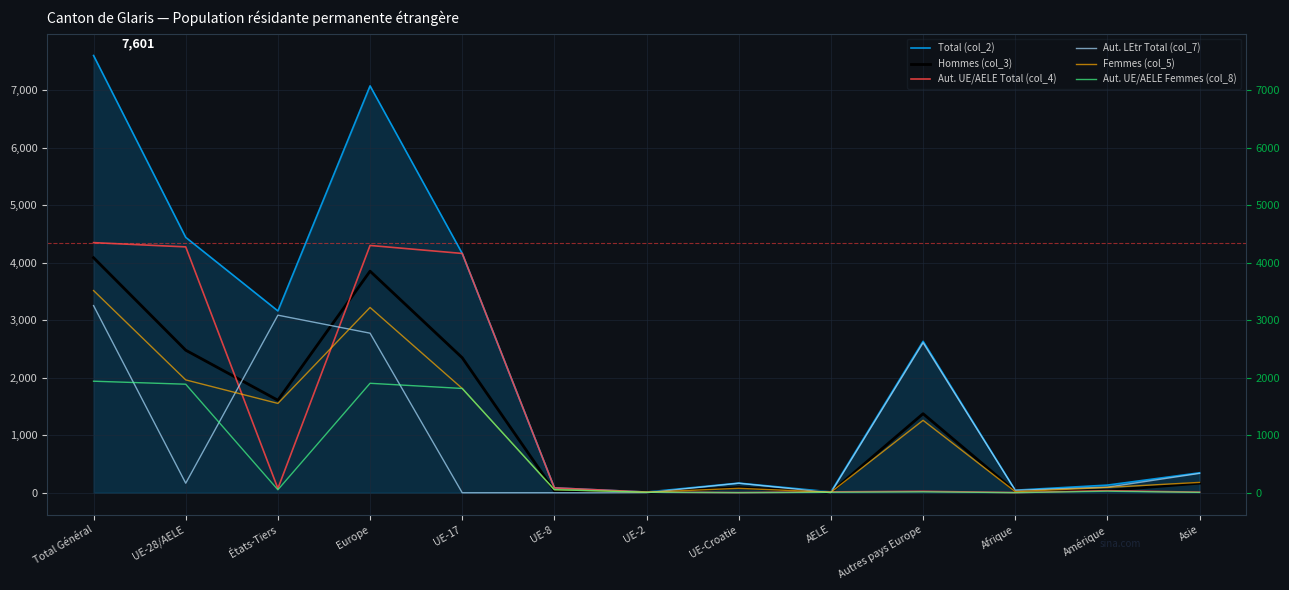

What is the sum of the Aut. UE/AELE Total (col_4) values at UE-28/AELE and AELE?

4289